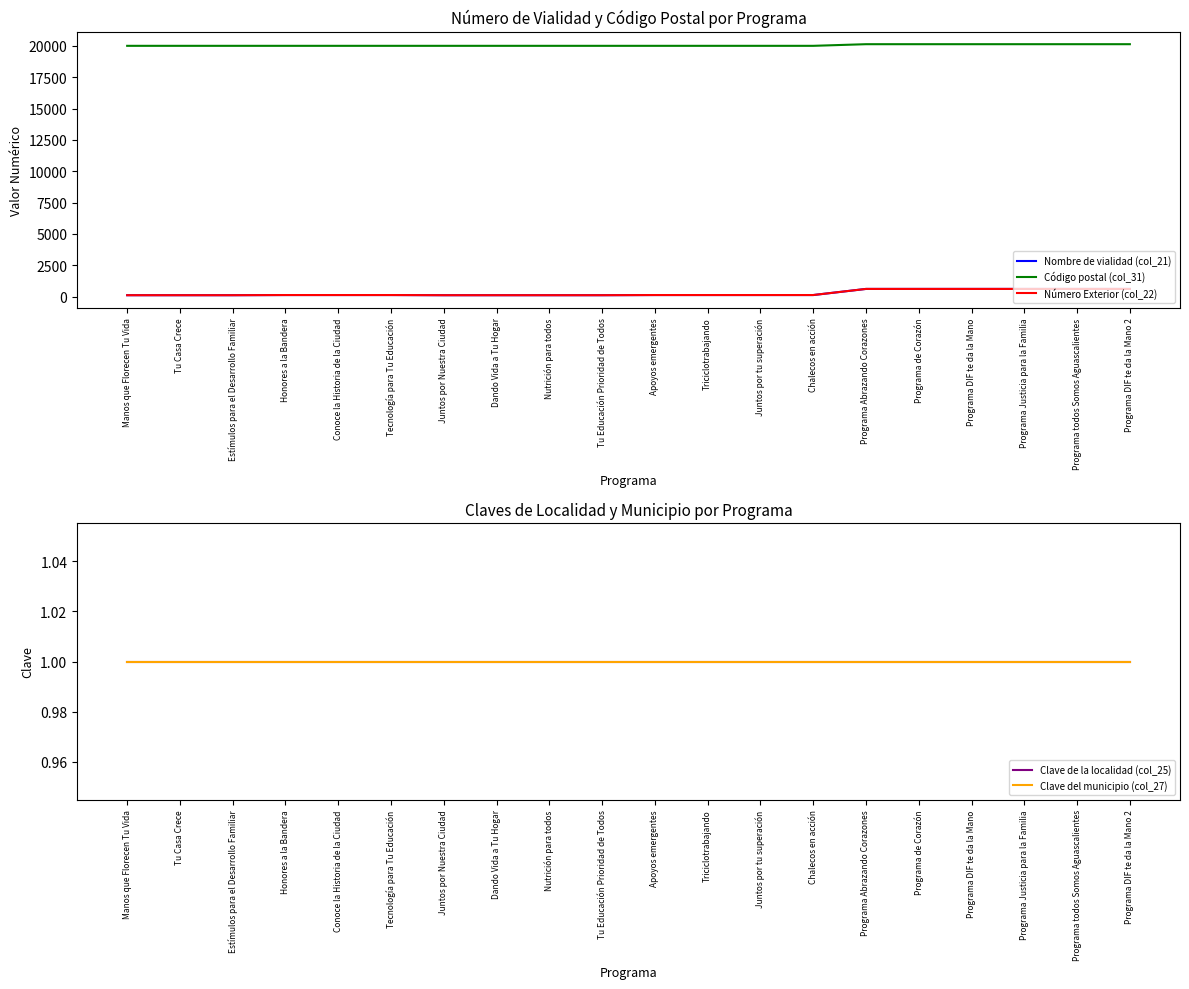

True or false: Código postal (col_31) has more than 1 interior local peaks.

False